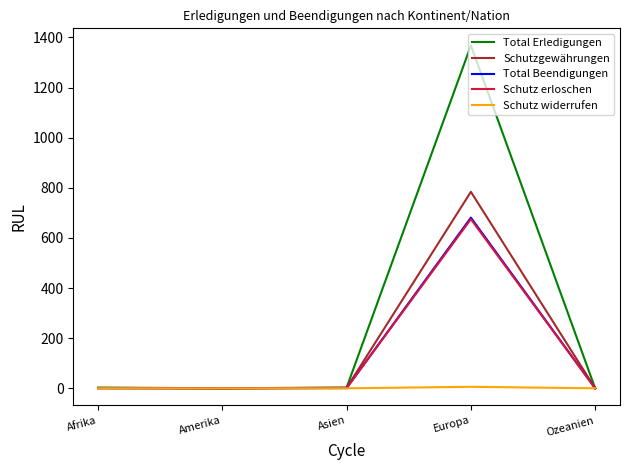

Which label corresponds to the largest value in the chart?

Europa